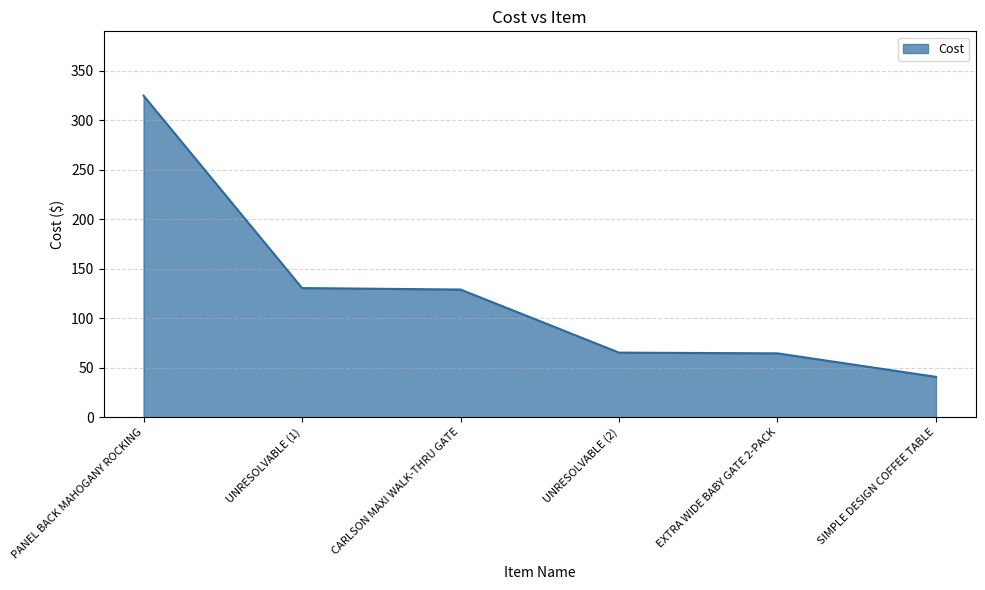

What is the ratio of the value at SIMPLE DESIGN COFFEE TABLE to the value at PANEL BACK MAHOGANY ROCKING?

0.1